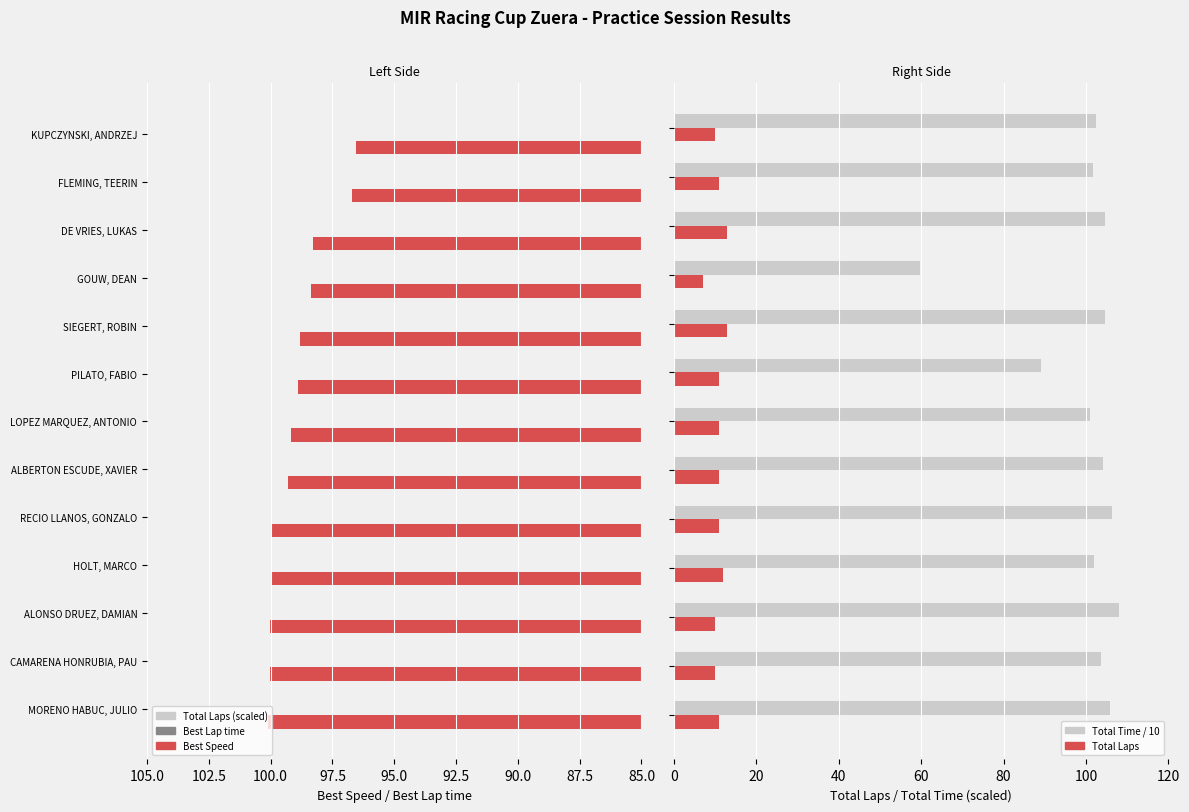

What are all the series names shown in the legend?

Best Speed, Best Lap time, Total Laps (scaled), Total Laps, Total Time / 10